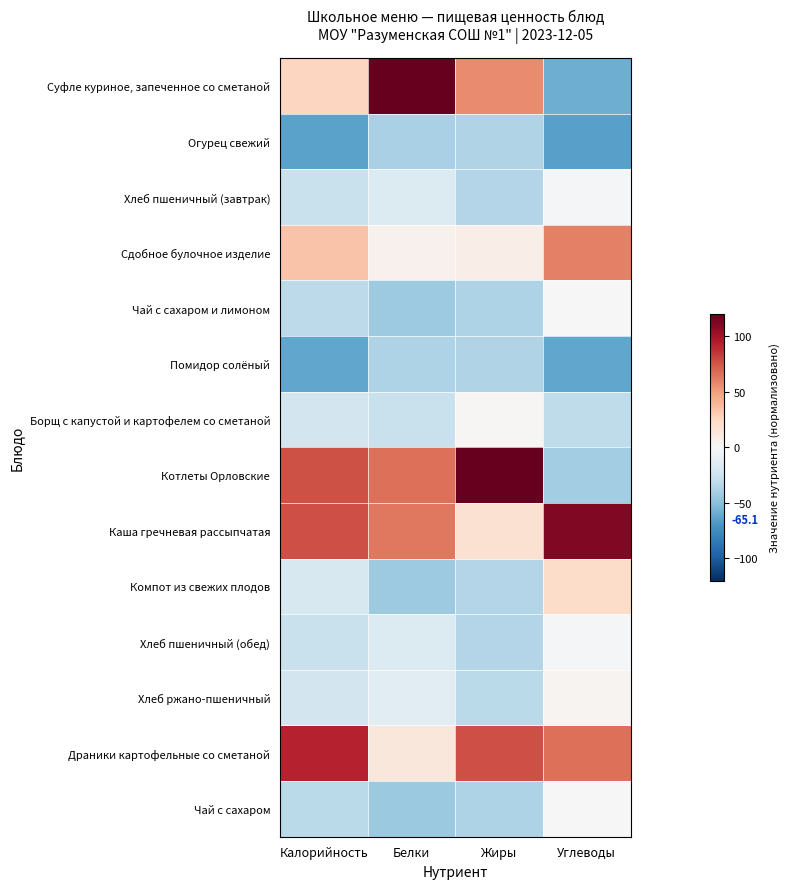

What is the minimum value shown in the chart?

-65.1